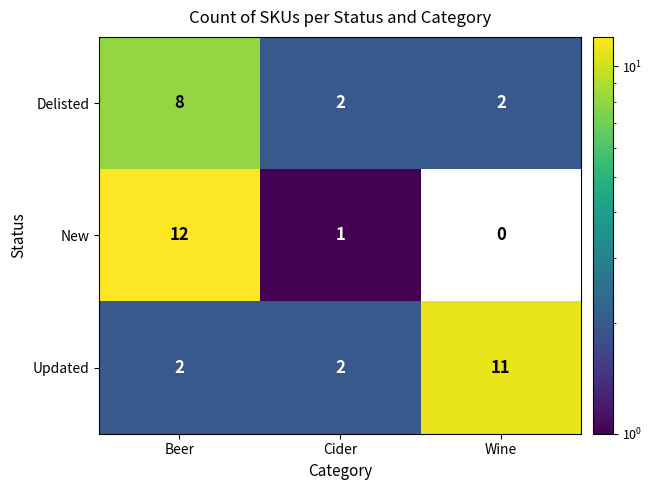

How many values in the New series are below 1?

1